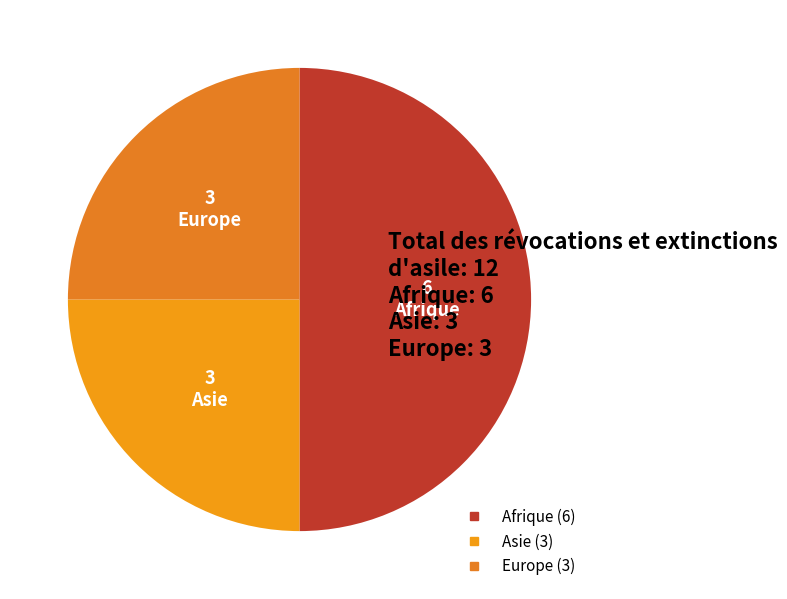

To the nearest percent, what percentage of the pie is Europe?

25%